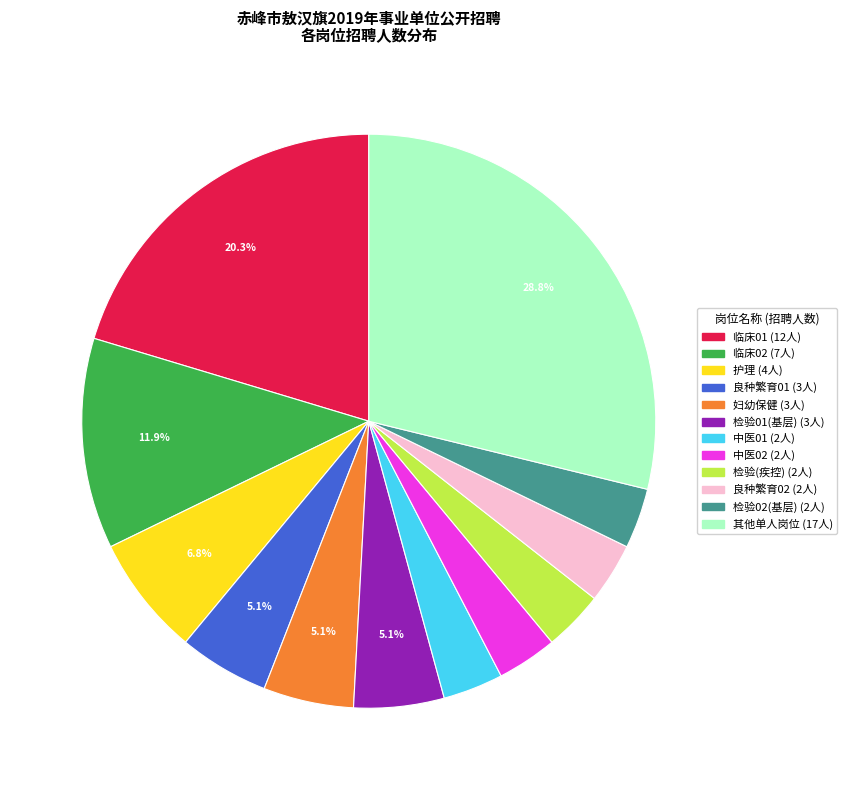

Is there any slice that represents more than half of the pie?

No